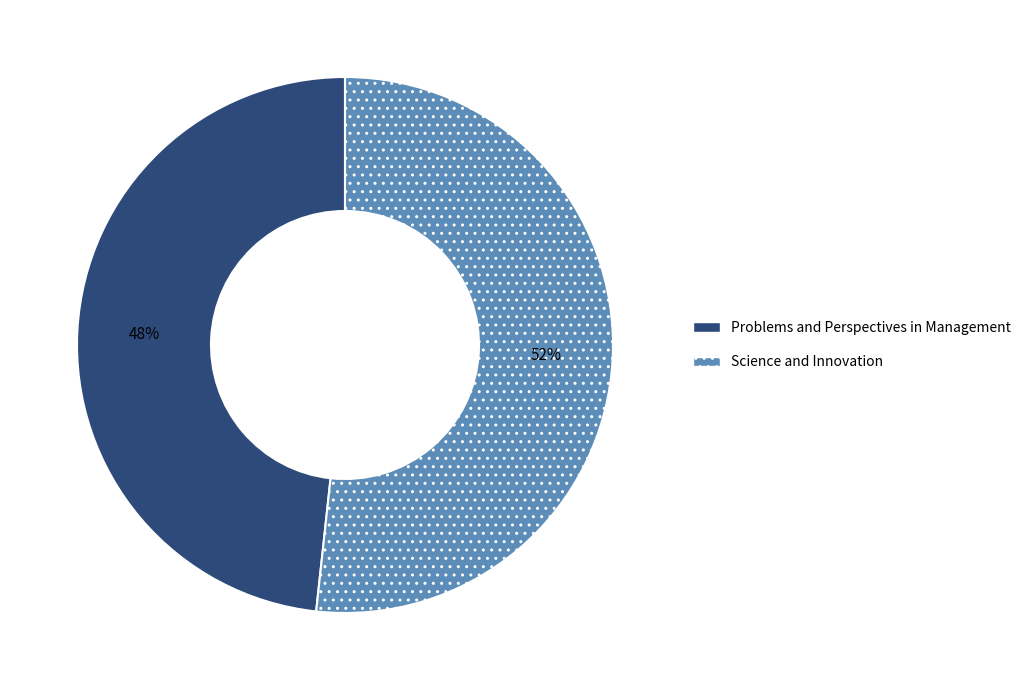

Is there any slice that represents more than half of the pie?

Yes